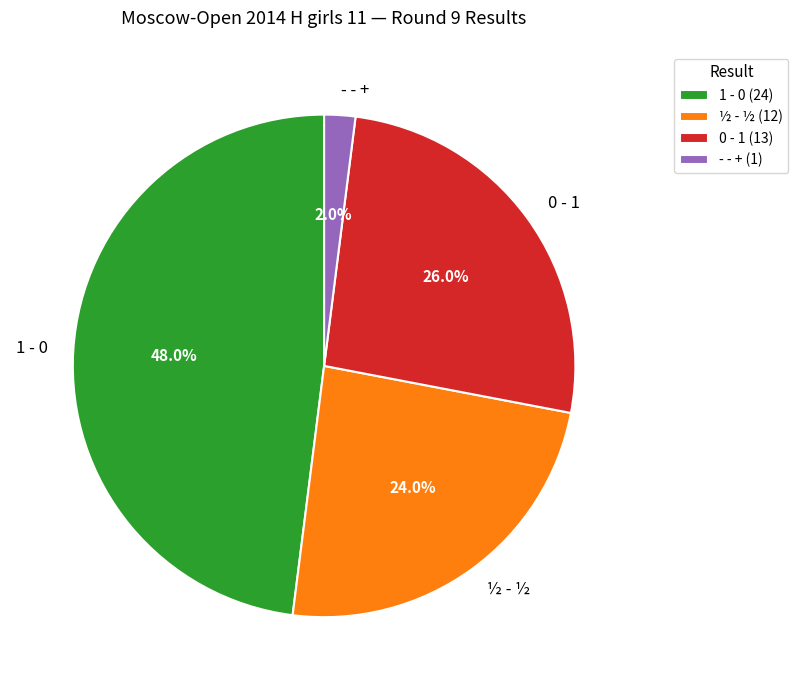

Does 0 - 1 represent more than half of the total?

No